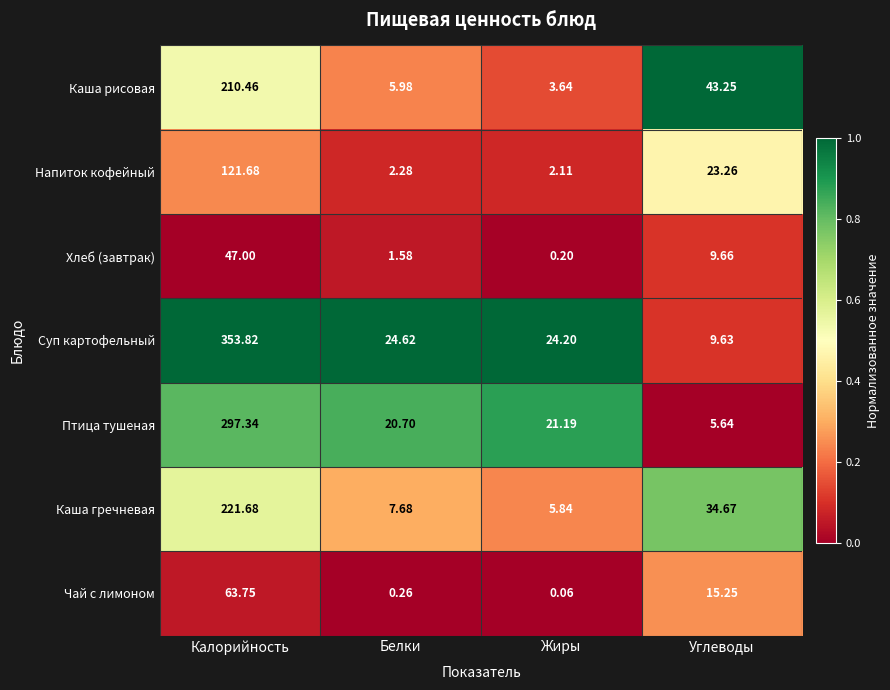

Rank the series by their maximum value, from lowest to highest.

Хлеб (завтрак), Чай с лимоном, Напиток кофейный, Каша рисовая, Каша гречневая, Птица тушеная, Суп картофельный